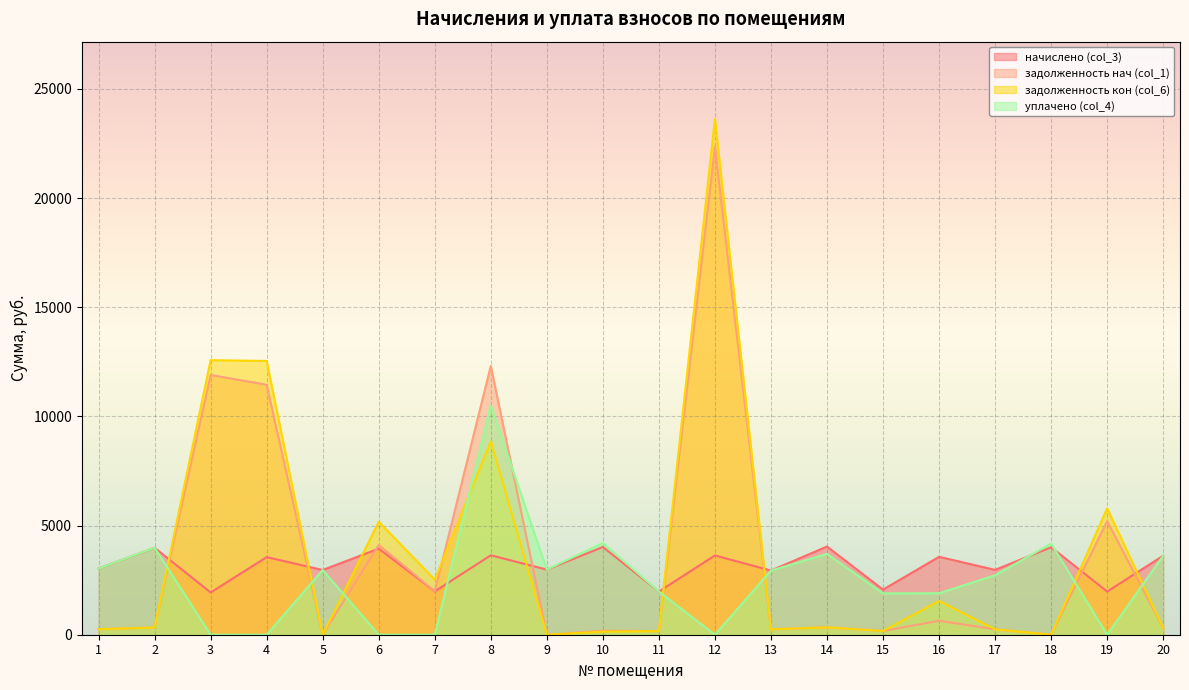

Reading left to right, transcribe all the data shown in this chart.

начислено (col_3): 1=3033.7	2=3981.4	3=1933.4	4=3555.2	5=2963.8	6=3943.2	7=1984.3	8=3637.9	9=2982.8	10=4019.5	11=1978.0	12=3631.6	13=2938.3	14=4038.6	15=2067.0	16=3568.0	17=2970.1	18=4006.8	19=1978.0	20=3618.8
задолженность нач (col_1): 1=252.8	2=331.8	3=11898.0	4=11448.8	5=0.0	6=4111.0	7=1989.8	8=12310.0	9=0.0	10=184.6	11=164.8	12=22347.9	13=245.5	14=336.6	15=172.2	16=640.6	17=247.5	18=0.0	19=5202.8	20=301.6
задолженность кон (col_6): 1=252.8	2=329.0	3=12575.4	4=12538.3	5=0.0	6=5172.6	7=2522.7	8=8853.6	9=0.0	10=139.5	11=165.0	12=23620.3	13=244.9	14=336.6	15=172.2	16=1542.4	17=247.5	18=0.0	19=5787.5	20=301.6
уплачено (col_4): 1=3033.7	2=3986.9	3=0.0	4=0.0	5=2963.8	6=0.0	7=0.0	8=10500.0	9=2983.4	10=4200.0	11=1977.8	12=0.0	13=2938.3	14=3702.1	15=1894.8	16=1900.0	17=2722.6	18=4174.6	19=0.0	20=3618.3